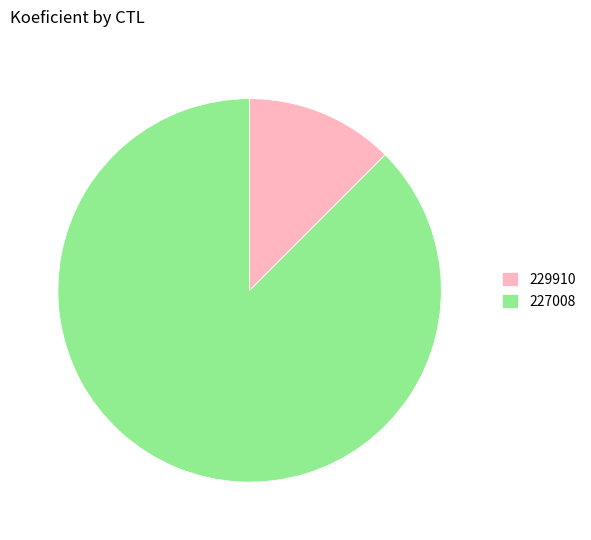

Which category accounts for the majority?

227008